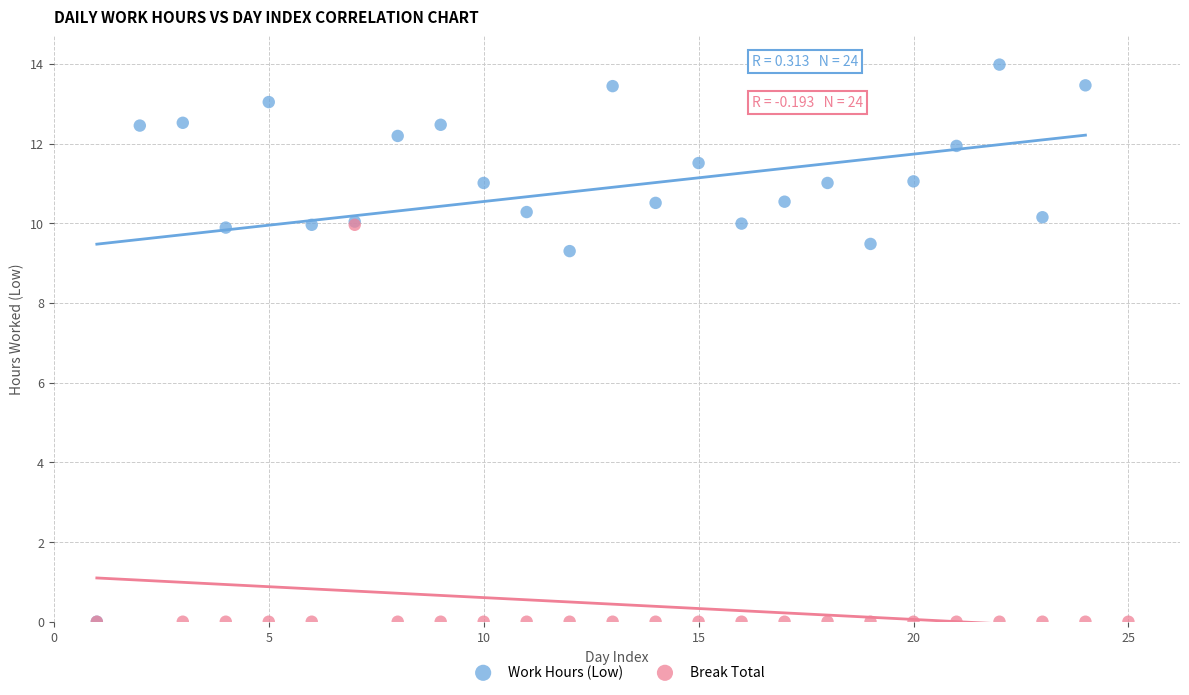

Which series contains the highest Y value?

Work Hours (Low)